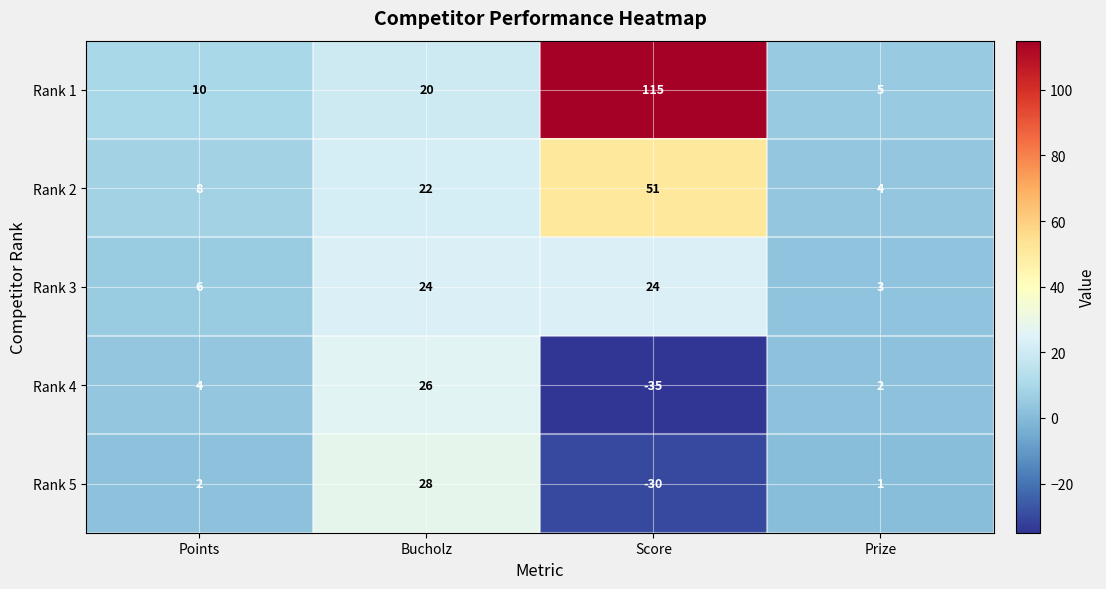

Which label corresponds to the smallest value in the chart?

Score